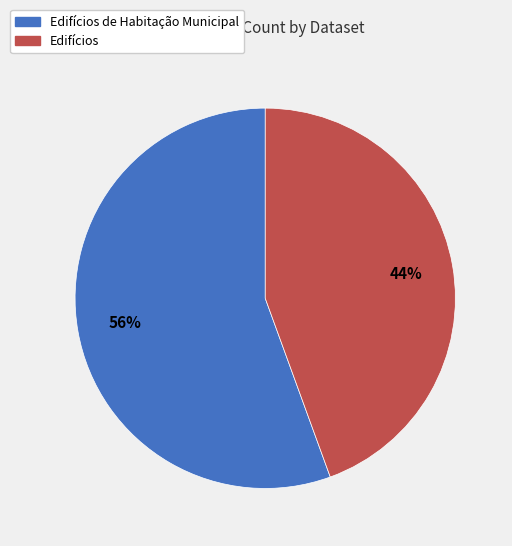

To the nearest percent, what is the average slice percentage?

50%